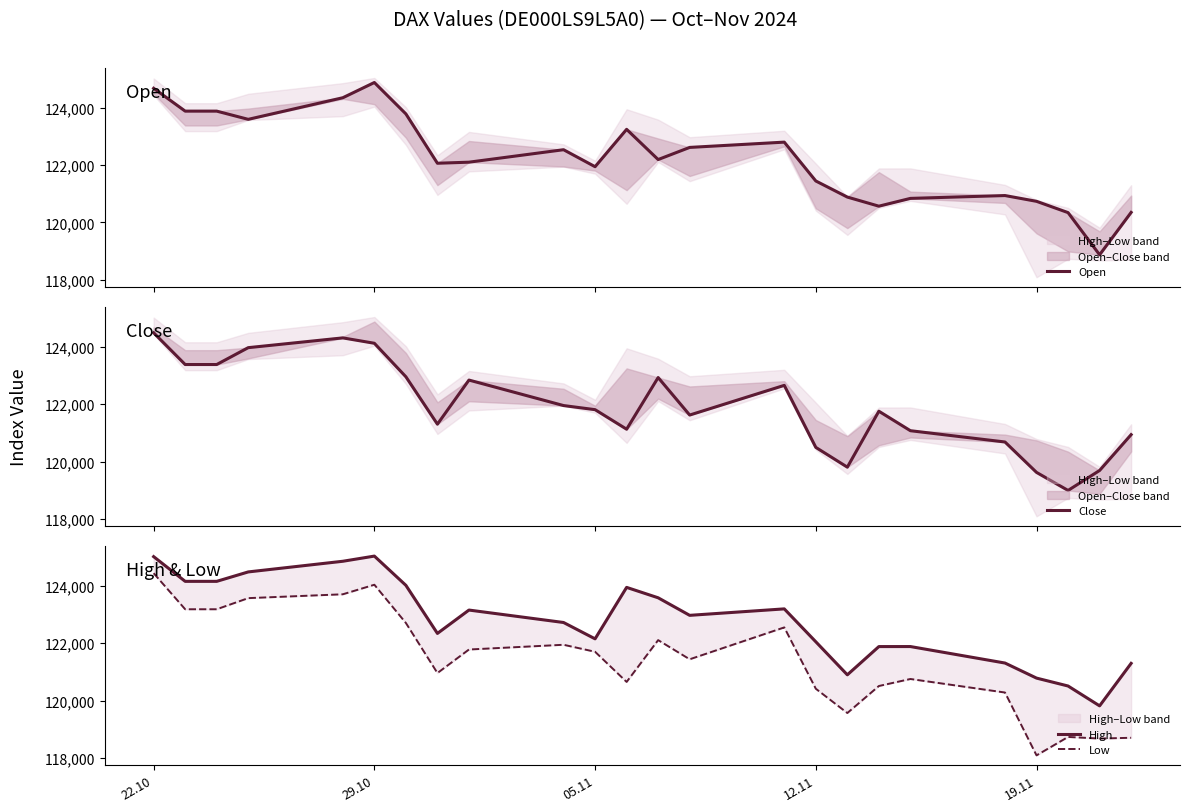

What is the sum of all Low values?

2913669